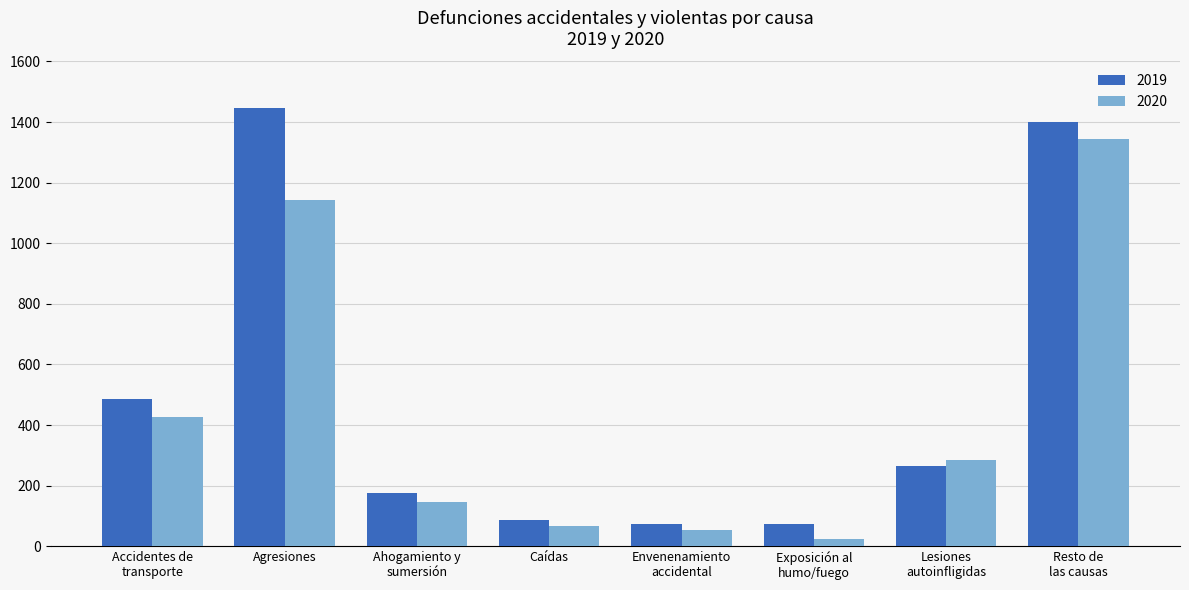

How many values in the 2020 series are below 283?

4